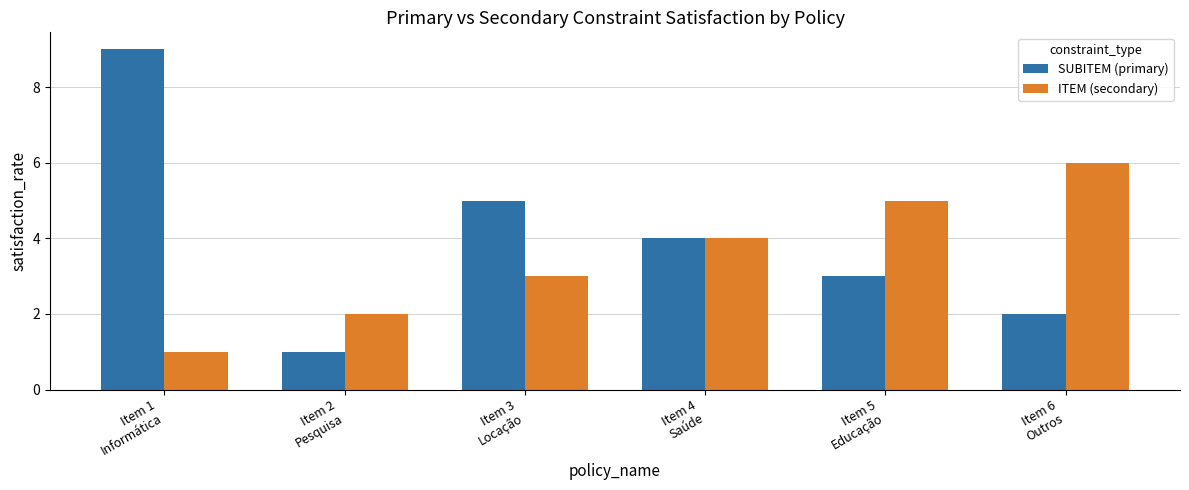

How many categories are shown in the chart?

6